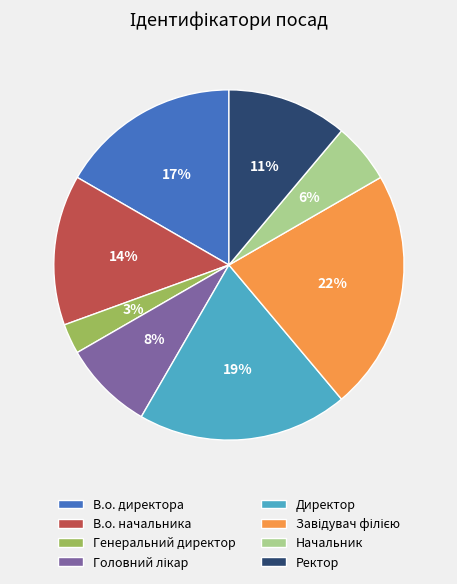

The В.о. директора slice represents 17% of the pie. True or false?

True